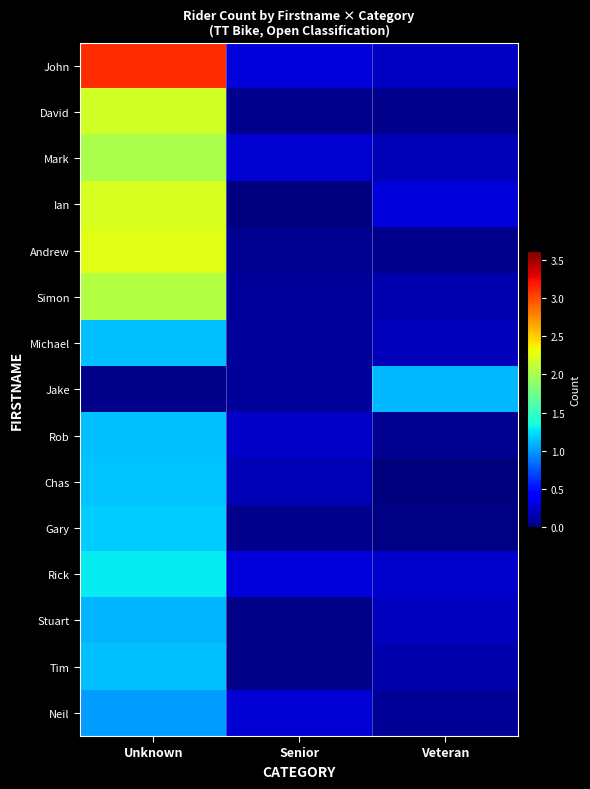

What is the spread (max minus min) of values at Senior?

0.3